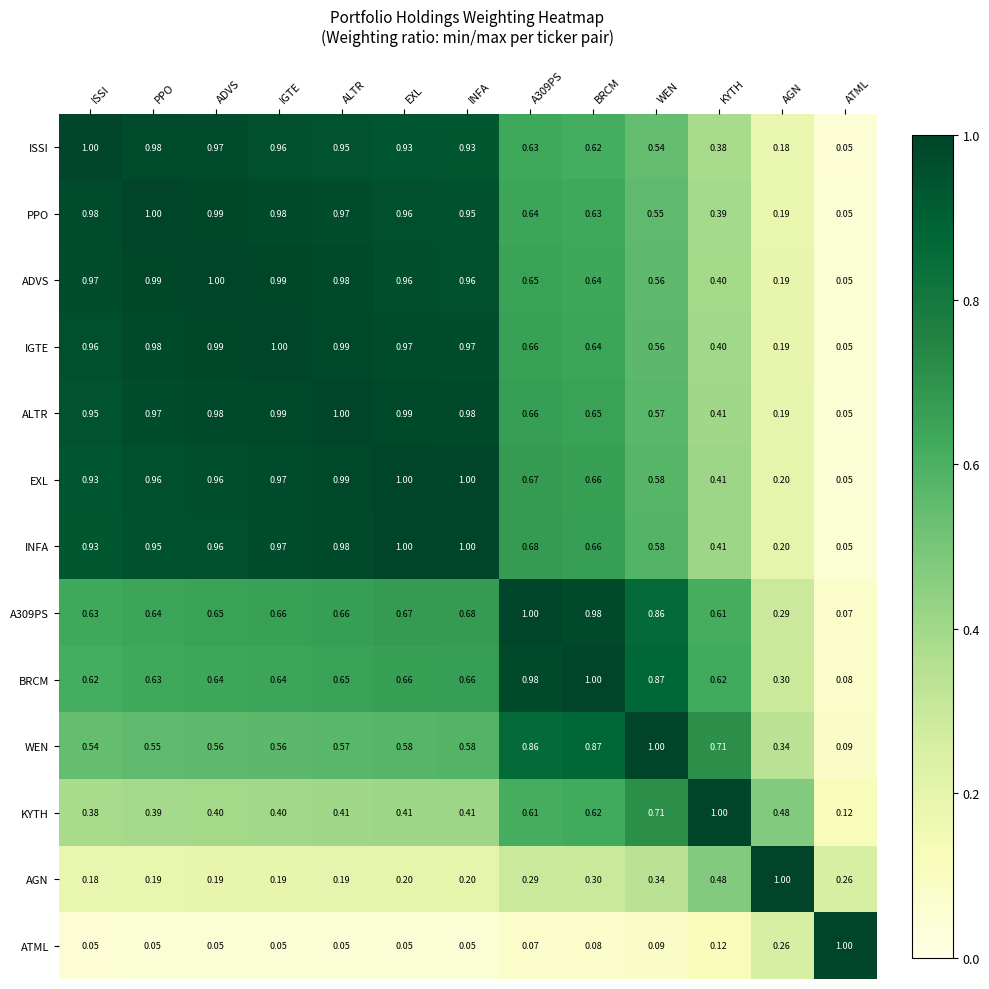

At which label does ADVS reach its minimum?

ATML